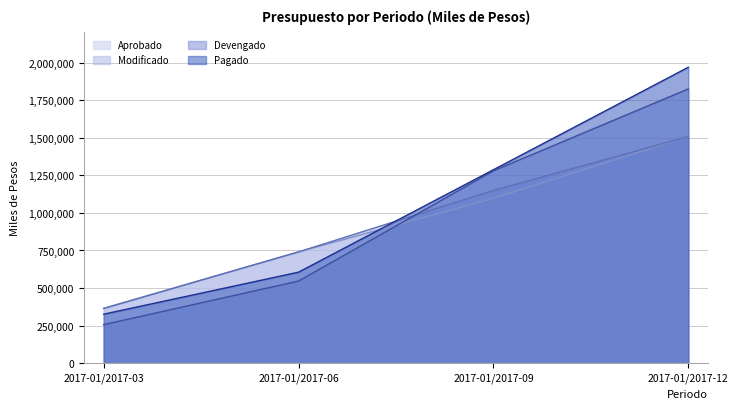

Reading left to right, extract all data points from this chart.

APROBADO_EN_MILES_DE_PESOS: 364565.0	740621.7	1096745.3	1507960.0
MODIFICADO_EN_MILES_DE_PESOS: 364565.0	740621.7	1149394.3	1507960.0
DEVENGADO_EN_MILES_DE_PESOS: 256697.3	546532.8	1279917.7	1824743.8
PAGADO_EN_MILES_DE_PESOS: 326243.2	605659.4	1287102.9	1968775.0